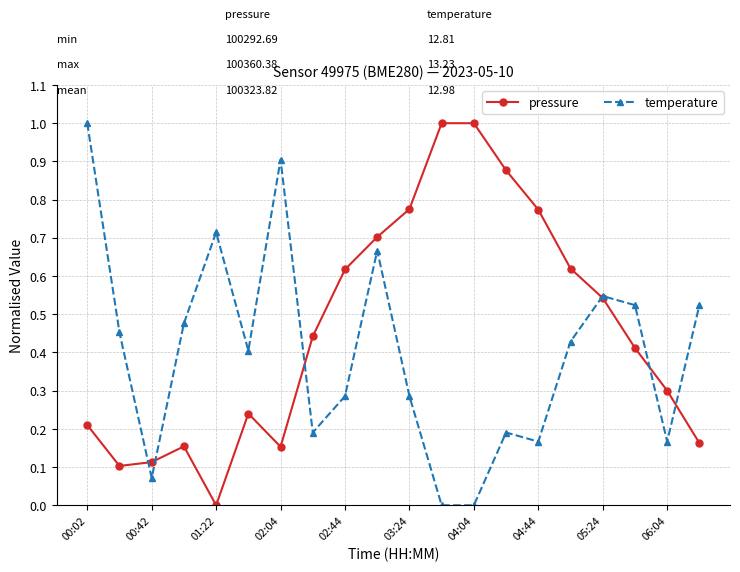

List the series in order of their overall mean, highest first.

pressure, temperature